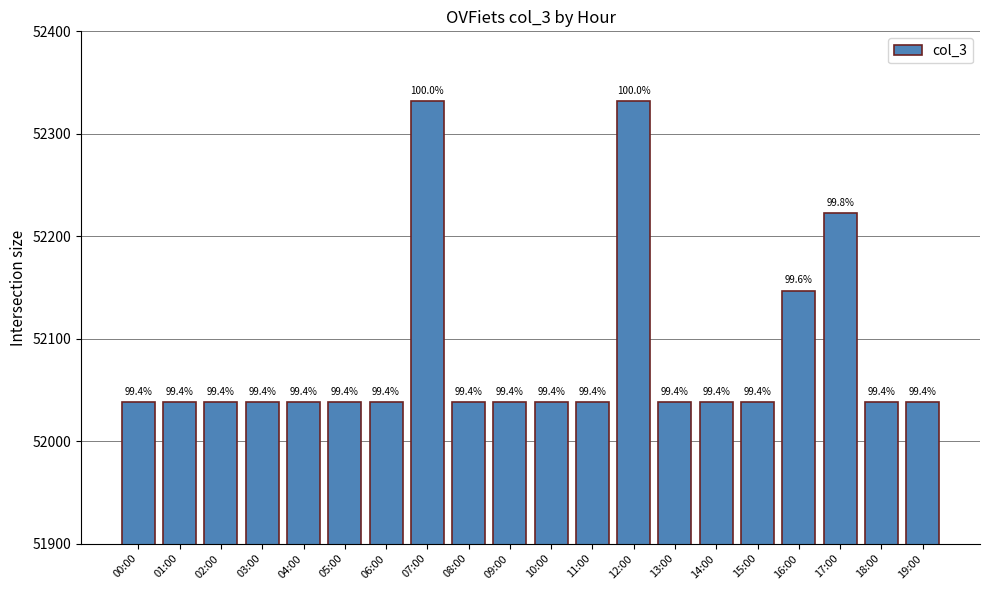

Does the chart contain any negative values?

No